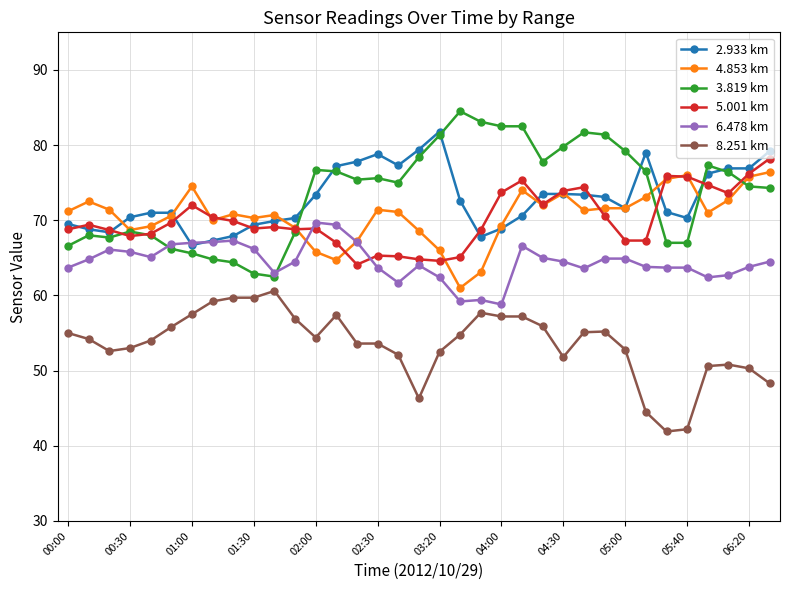

Which series has the largest total across all categories?

3.819 km